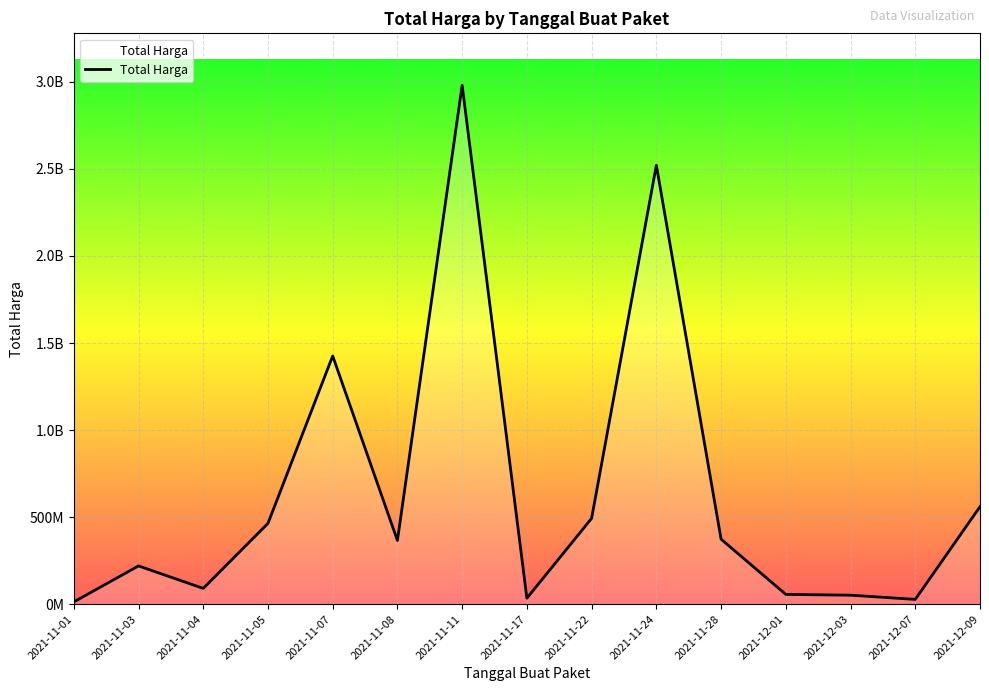

What is the change in value from 2021-11-04 to 2021-12-07?

-63260075